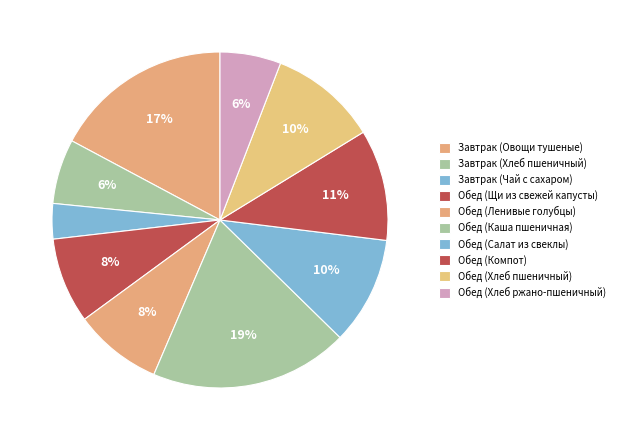

How many segments does this pie chart have?

10